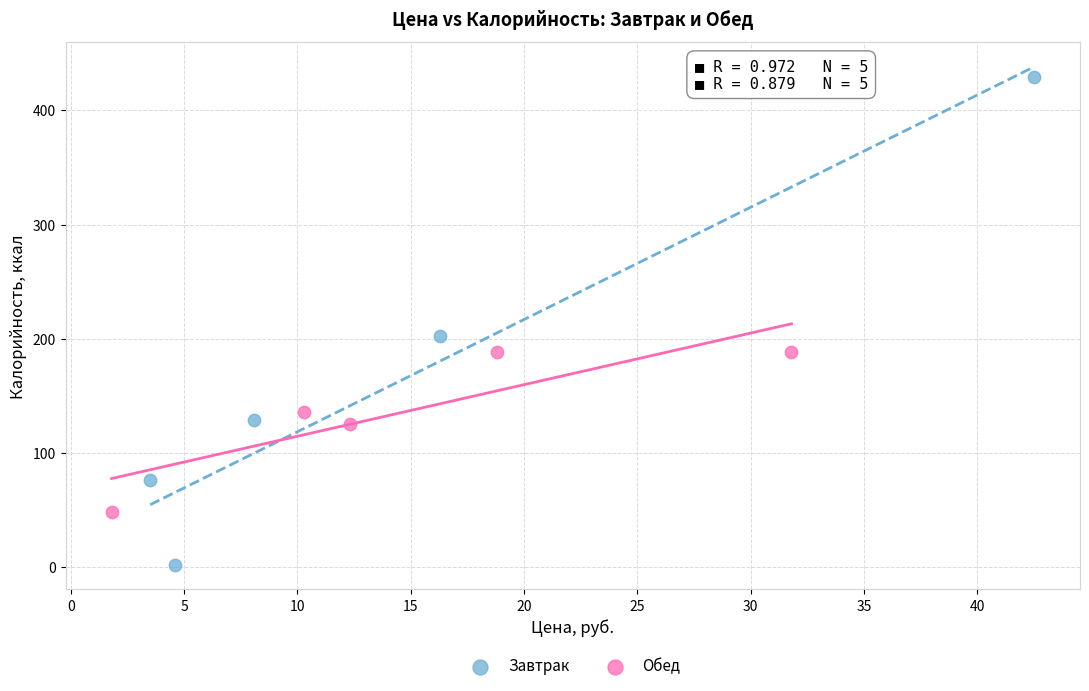

Which series has the largest Y range (max minus min)?

Завтрак